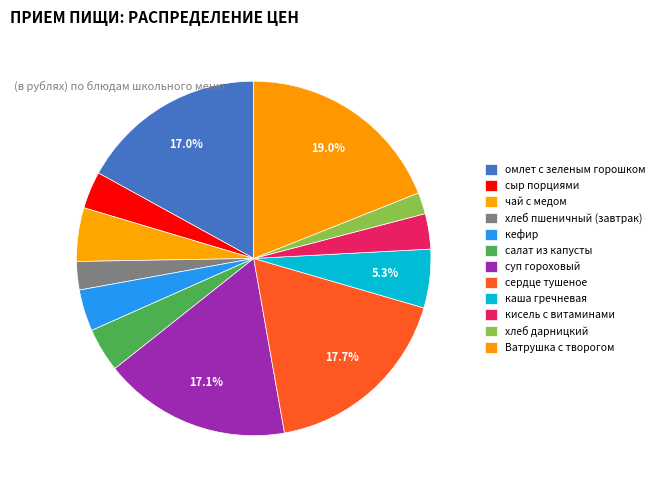

What percentage do сердце тушеное and кефир together represent?

21.5%